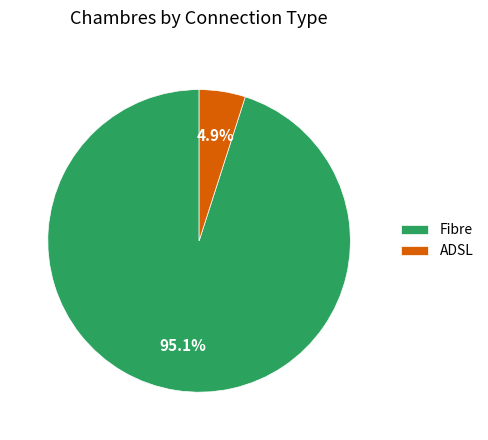

What is the total percentage of Fibre and ADSL?

100.0%